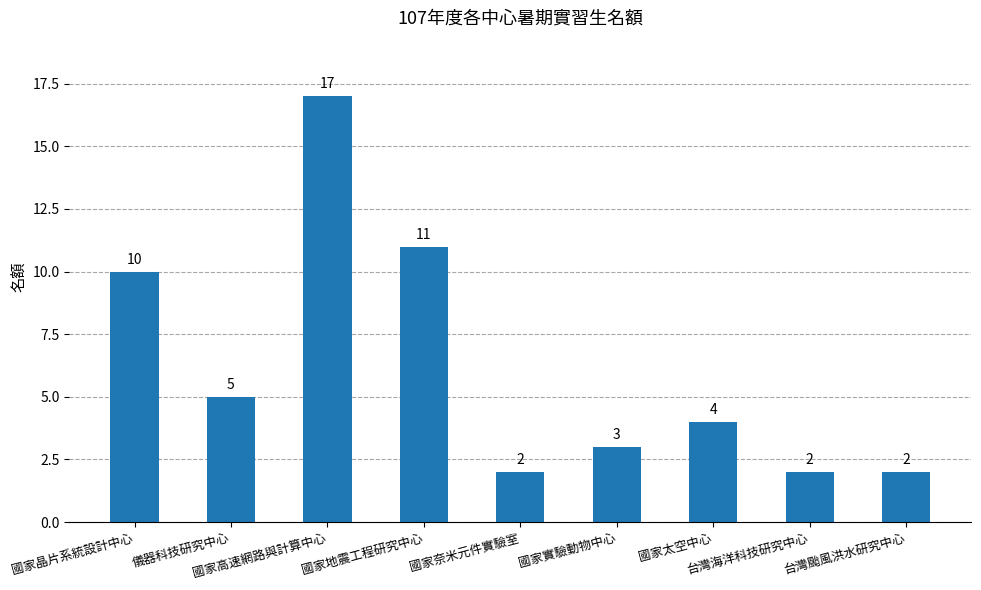

Reading left to right, transcribe all the data shown in this chart.

國家晶片系統設計中心=10	儀器科技研究中心=5	國家高速網路與計算中心=17	國家地震工程研究中心=11	國家奈米元件實驗室=2	國家實驗動物中心=3	國家太空中心=4	台灣海洋科技研究中心=2	台灣颱風洪水研究中心=2